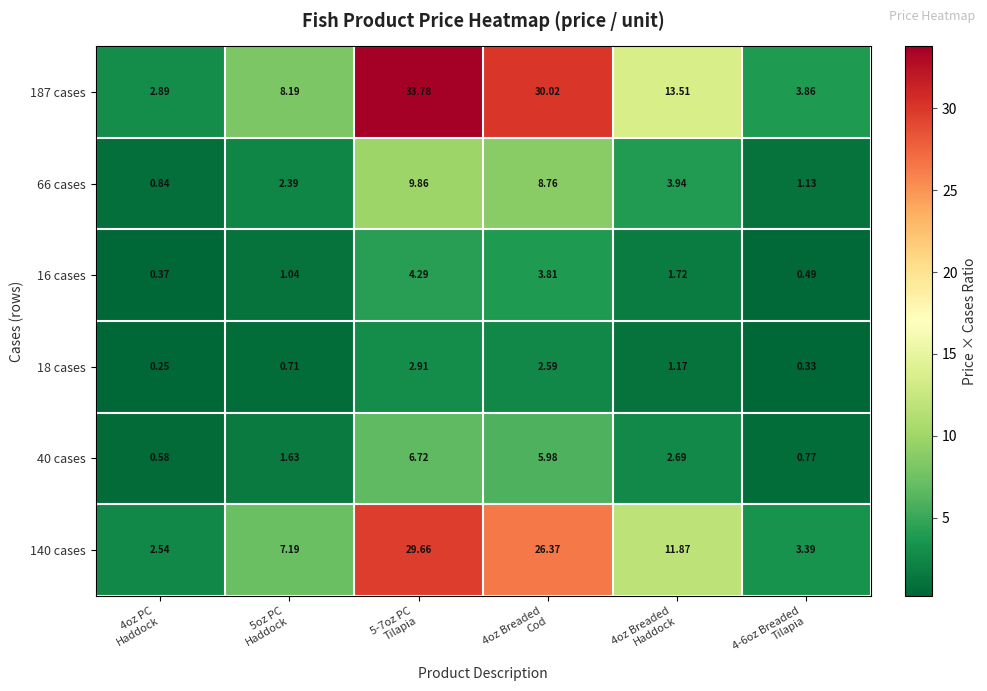

How many values in the 66 cases series exceed 3?

3